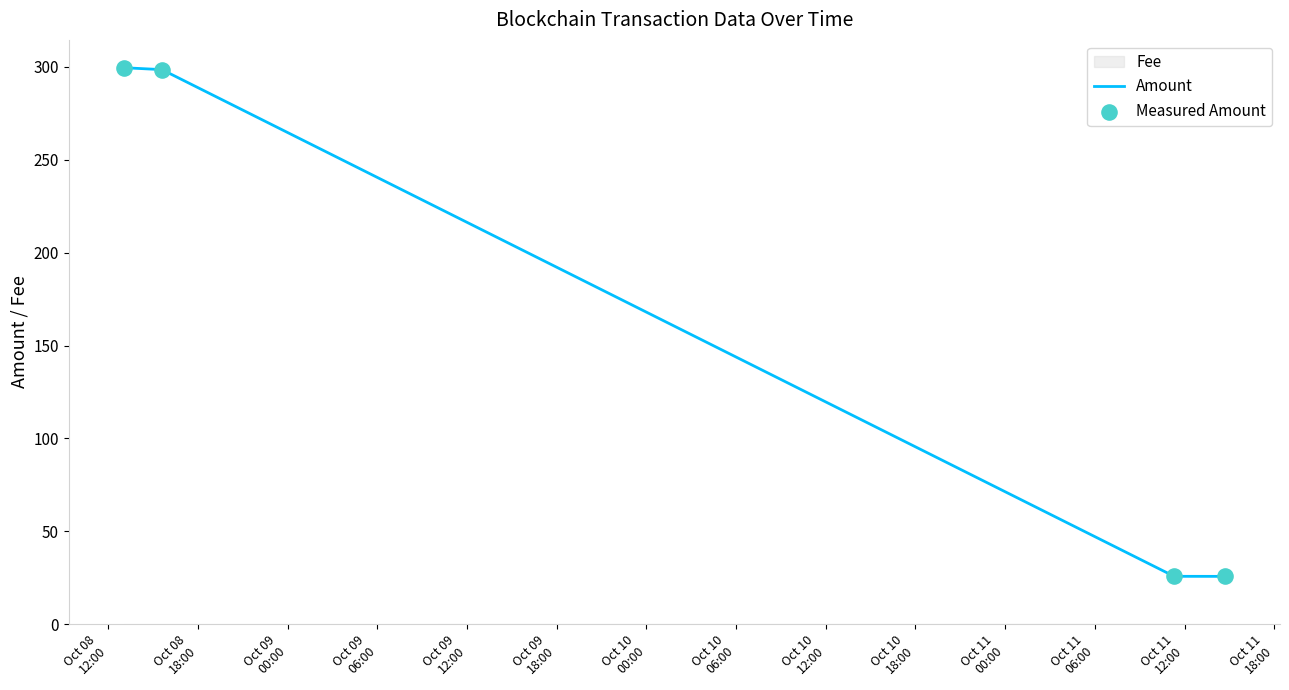

Which series contains the lowest Y value?

Amount